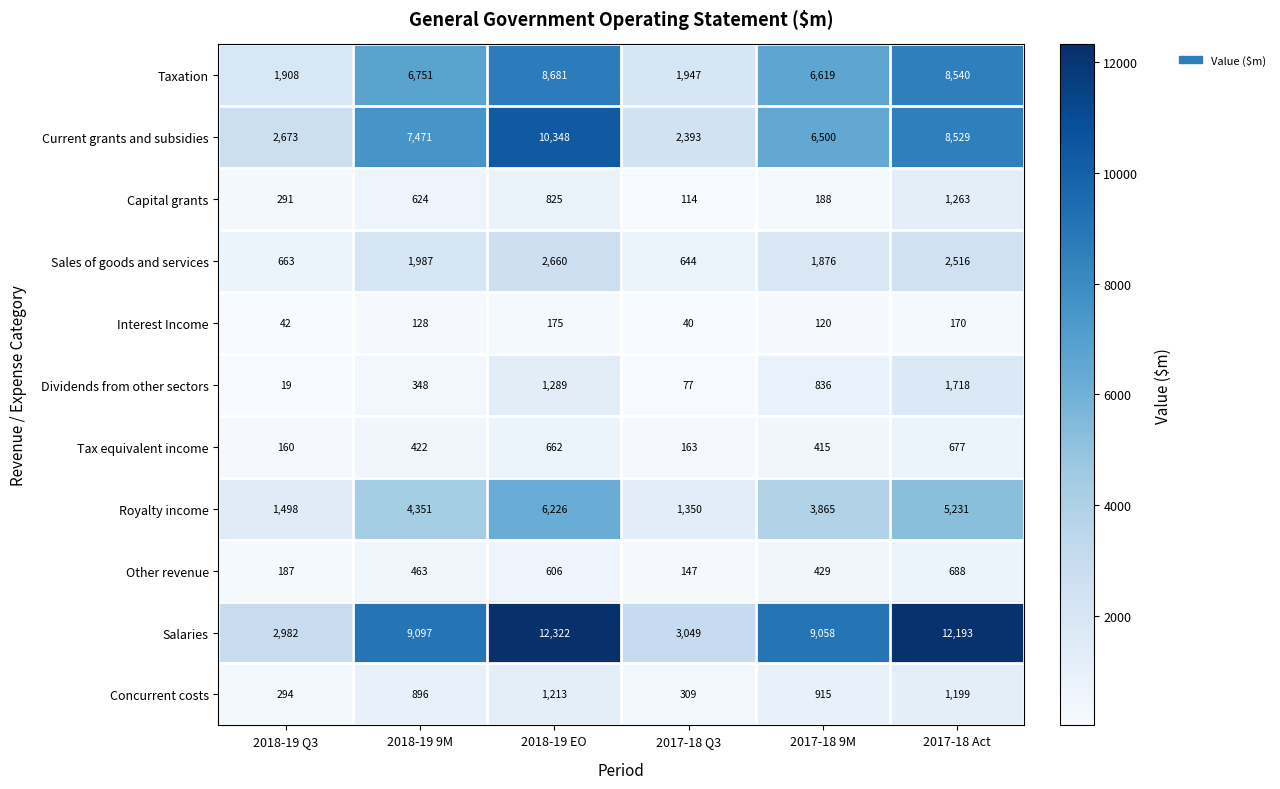

The Current grants and subsidies series shows 4431 at 2018-19 EO. True or false?

False